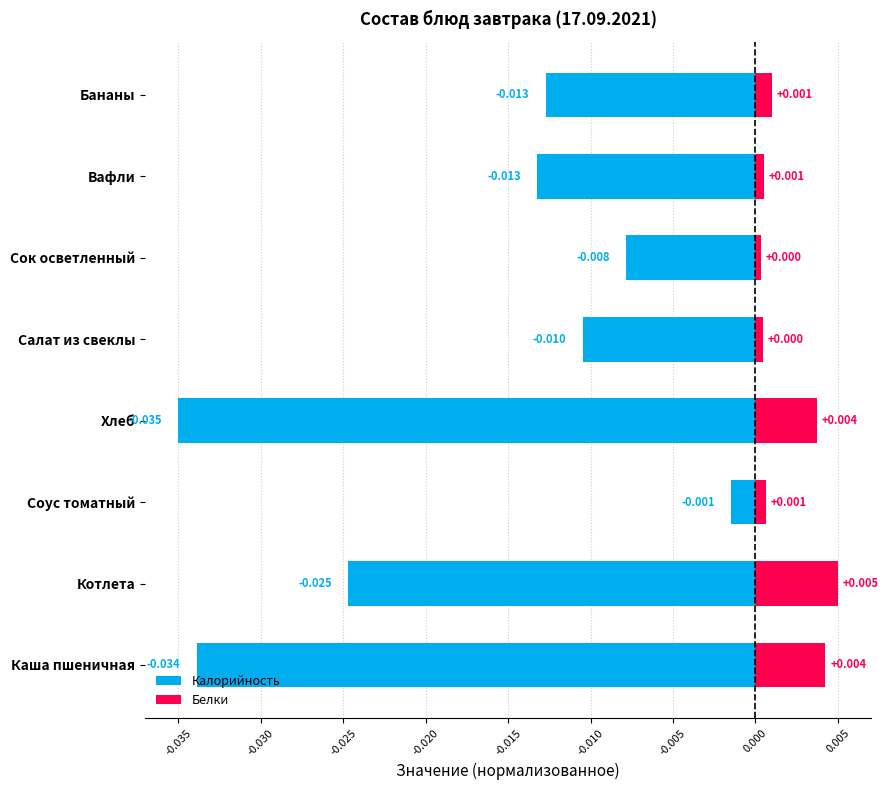

How many groups of bars are there?

8